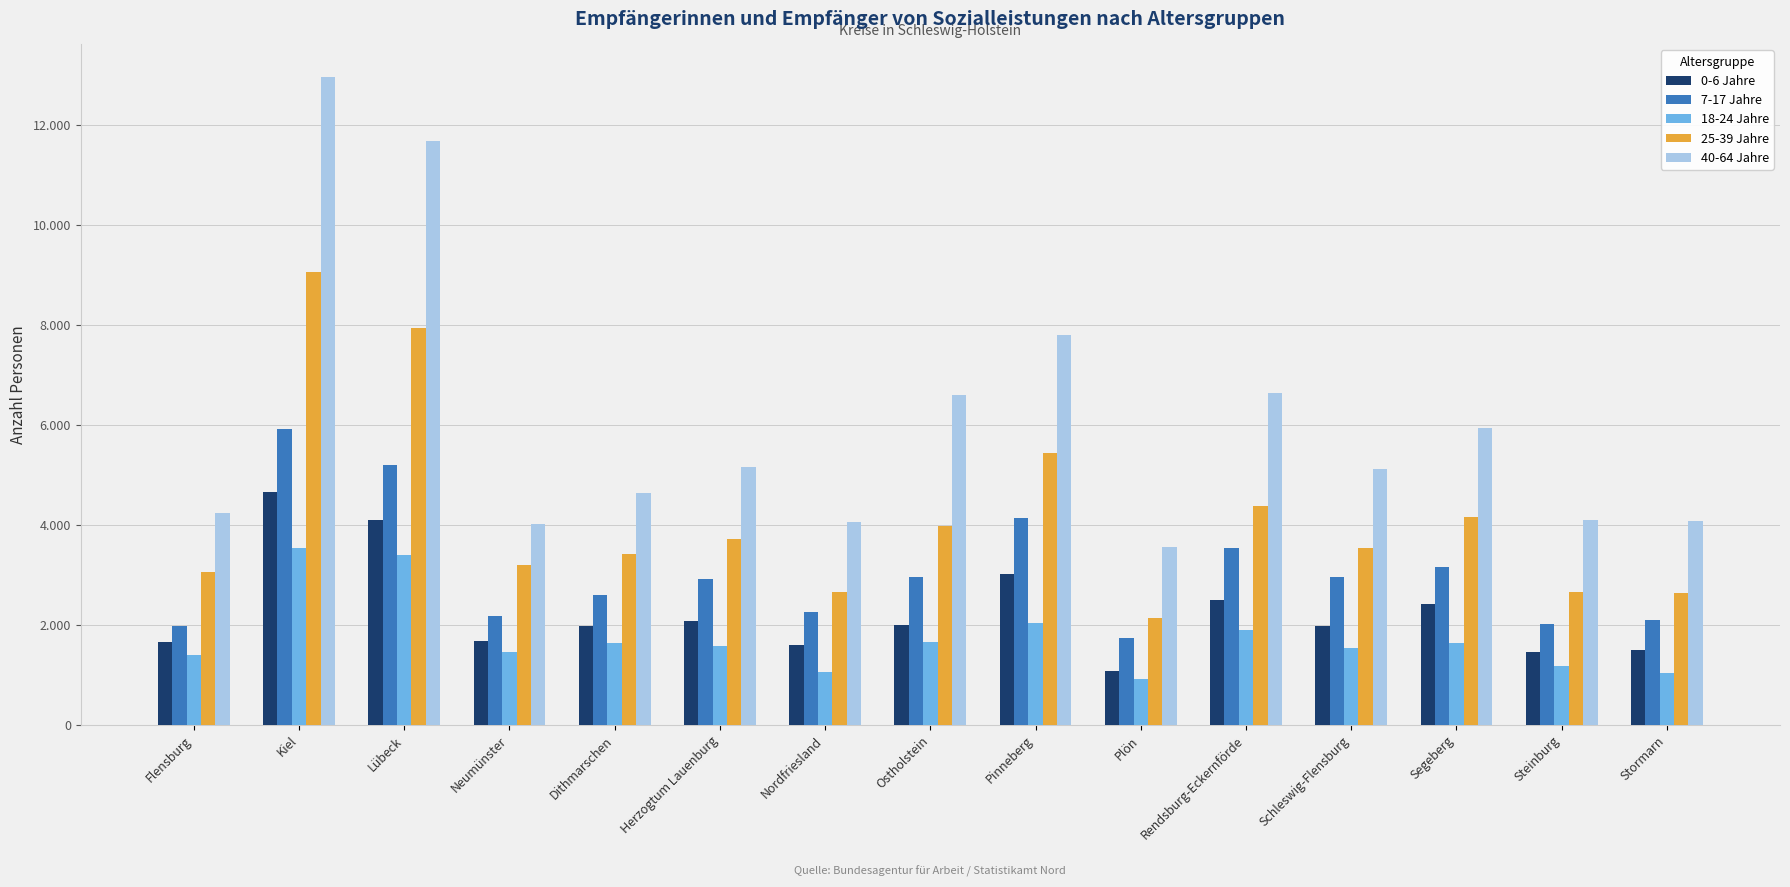

Are the bars horizontal?

No